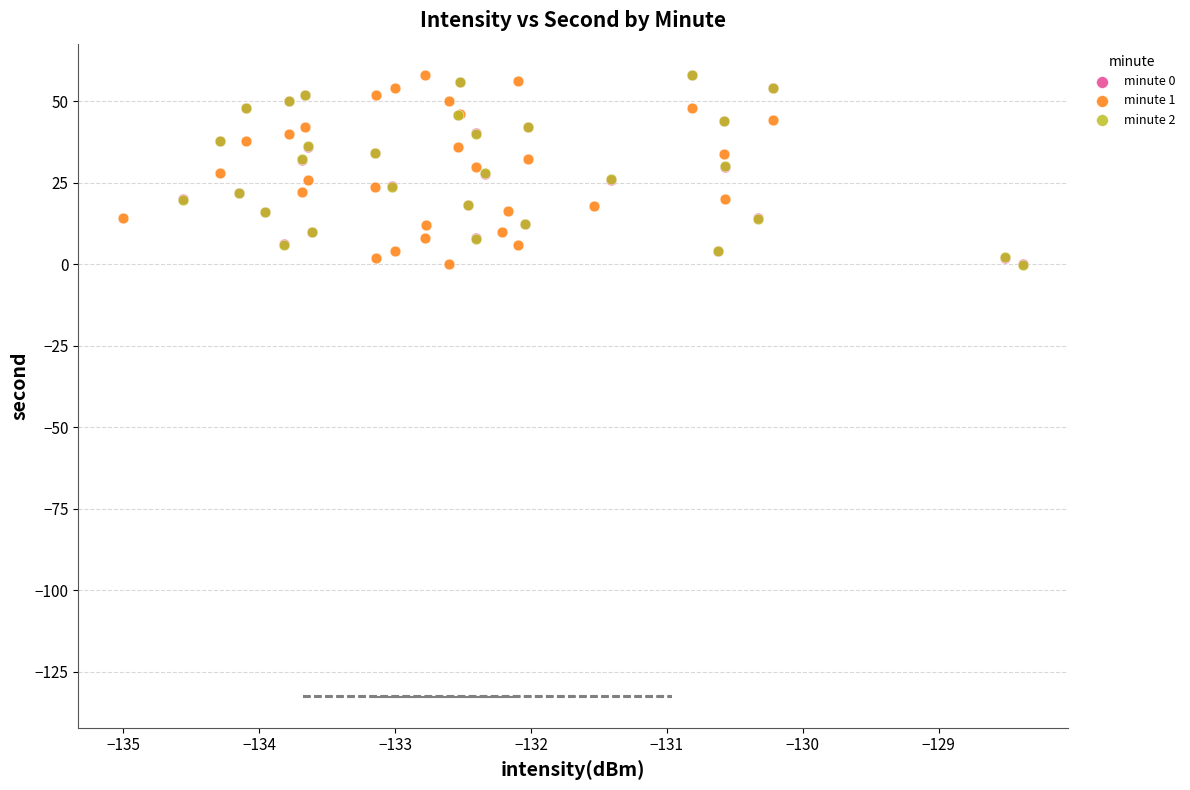

Which series has the widest spread of Y values?

minute 2